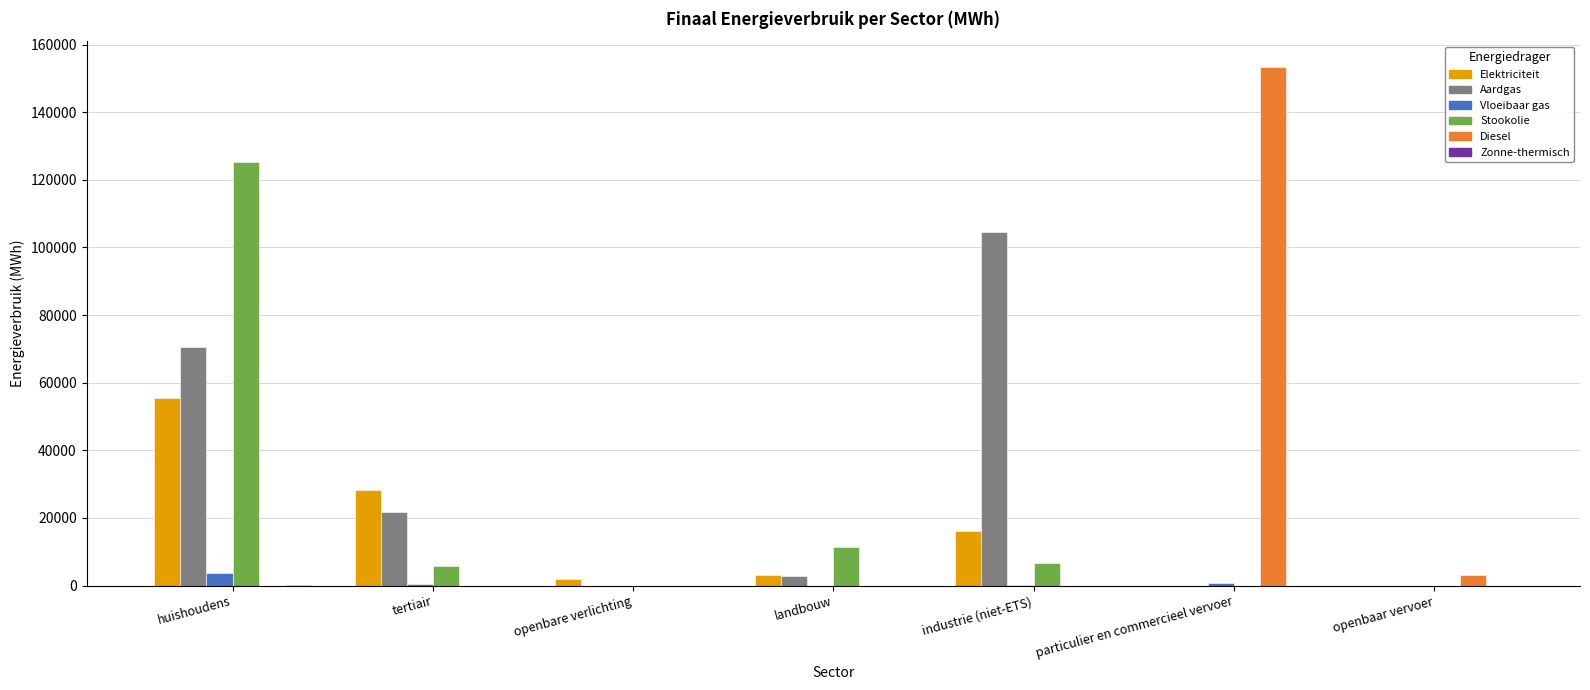

True or false: Diesel has a value of 225318.8 at particulier en commercieel vervoer.

False